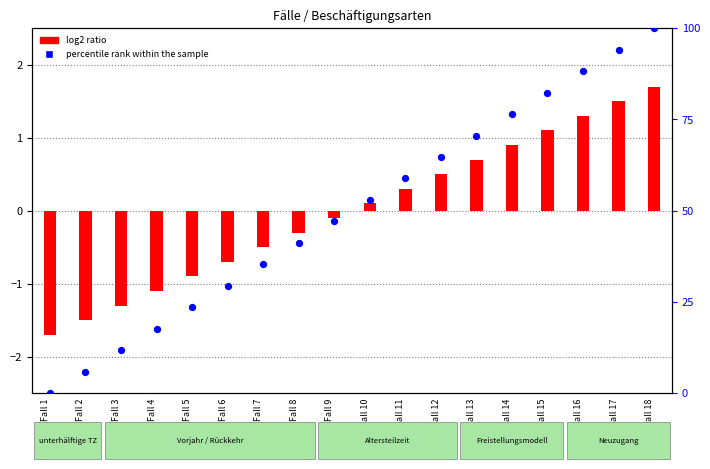

At how many categories does at least one series exceed 36?

11